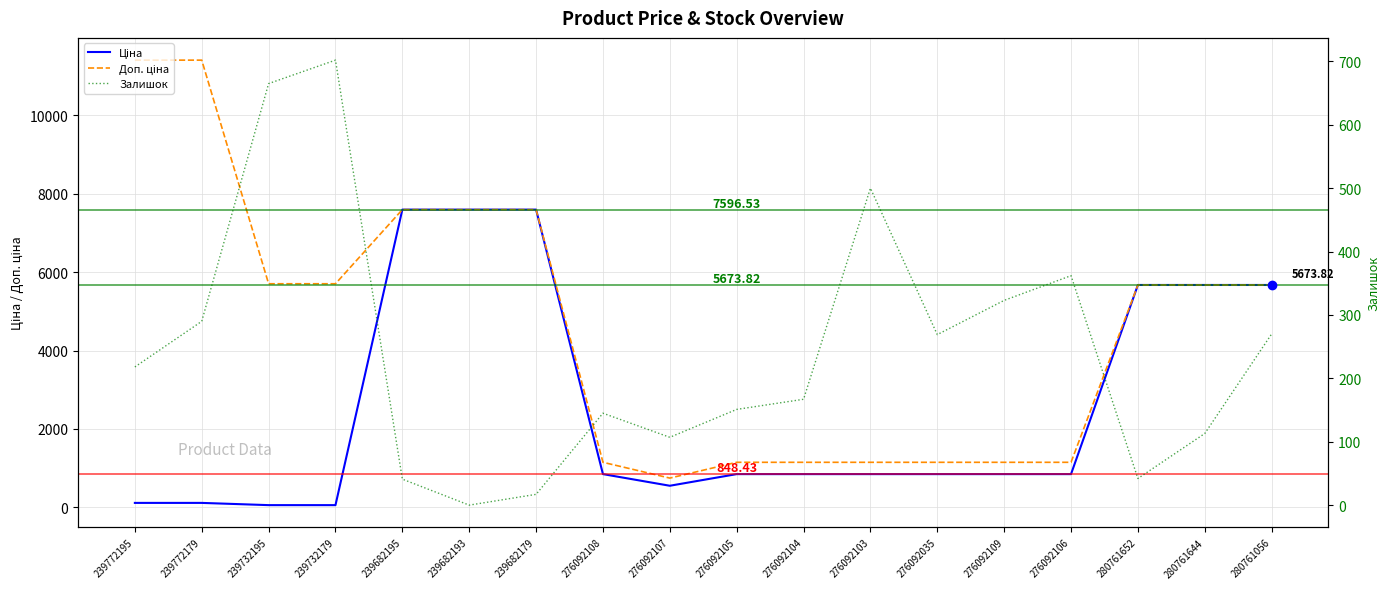

The Доп. ціна series shows 11461.2 at 239682193. True or false?

False